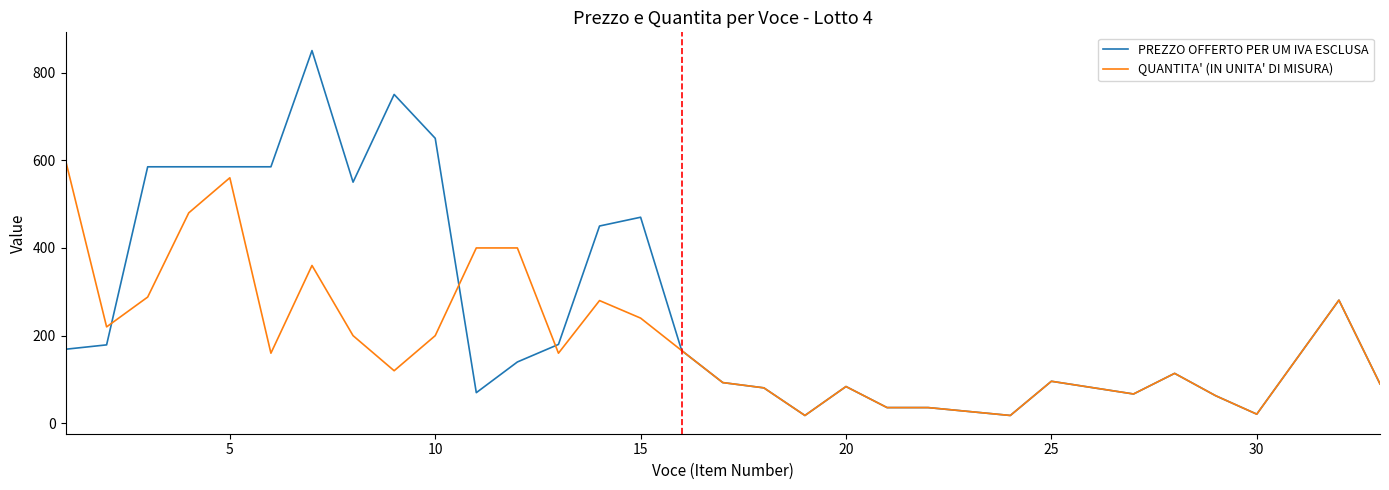

Rank the series by their maximum value, from lowest to highest.

QUANTITA' (IN UNITA' DI MISURA), PREZZO OFFERTO PER UM IVA ESCLUSA